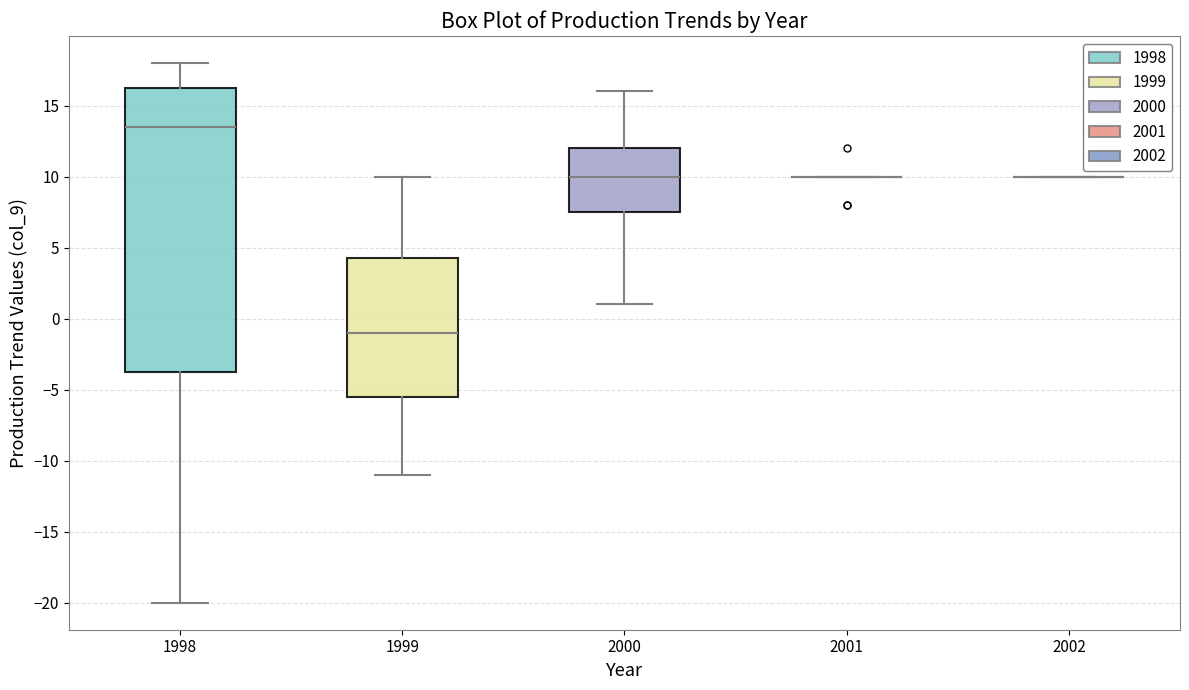

Reading left to right, read every box against the y-axis: the position of its median line, the range the box covers, and the ends of its whiskers. The values are not printed on the chart, so give them approximately, as read against the axis.

1998: median 13.5, box -3.5 to 16.5, whiskers -20.0 to 18.0
1999: median -1.0, box -5.5 to 4.5, whiskers -11.0 to 10.0
2000: median 10.0, box 7.5 to 12.0, whiskers 1.0 to 16.0
2001: box collapsed to a line at 10.0, whiskers 10.0 to 10.0
2002: box collapsed to a line at 10.0, whiskers 10.0 to 10.0